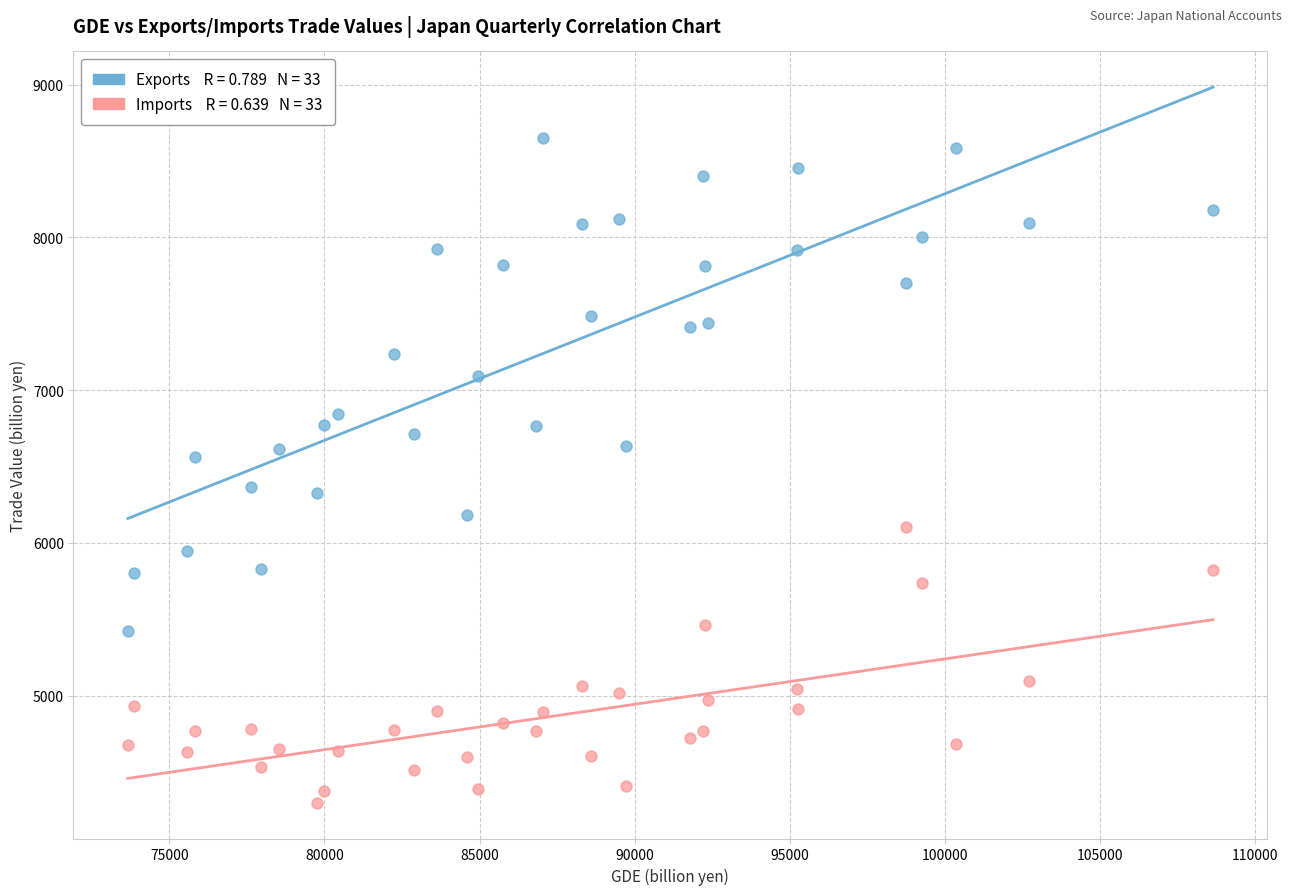

Across all data points, what is the range of Y values (max minus min)?

4348.1